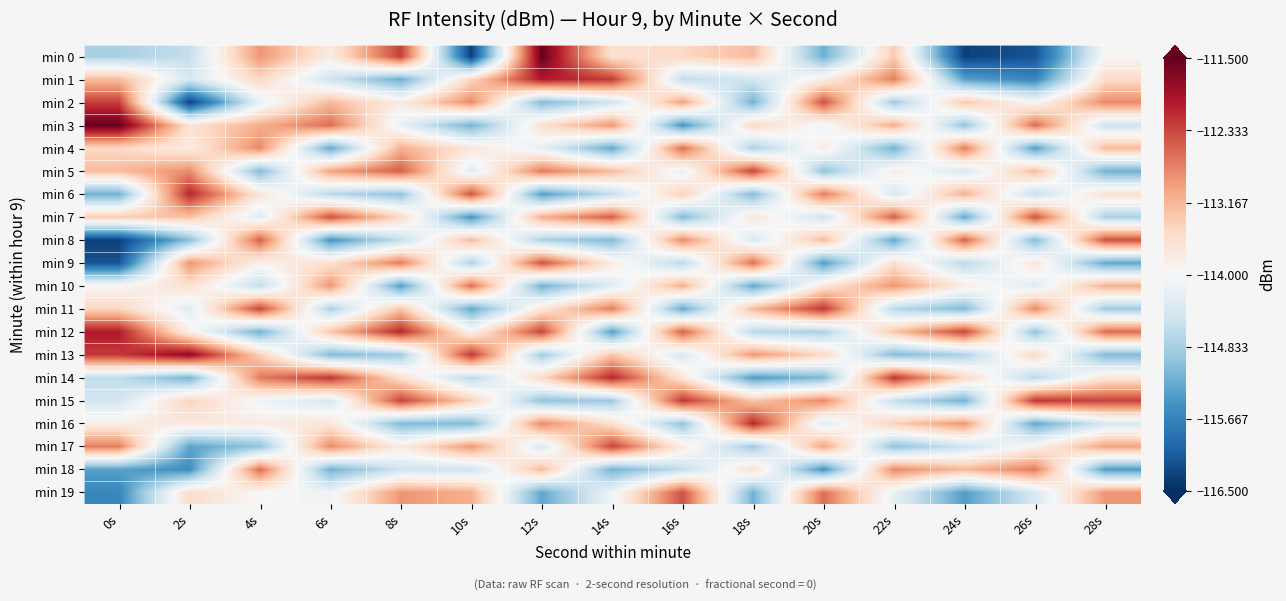

Which has a higher value, 8s or 20s?

8s